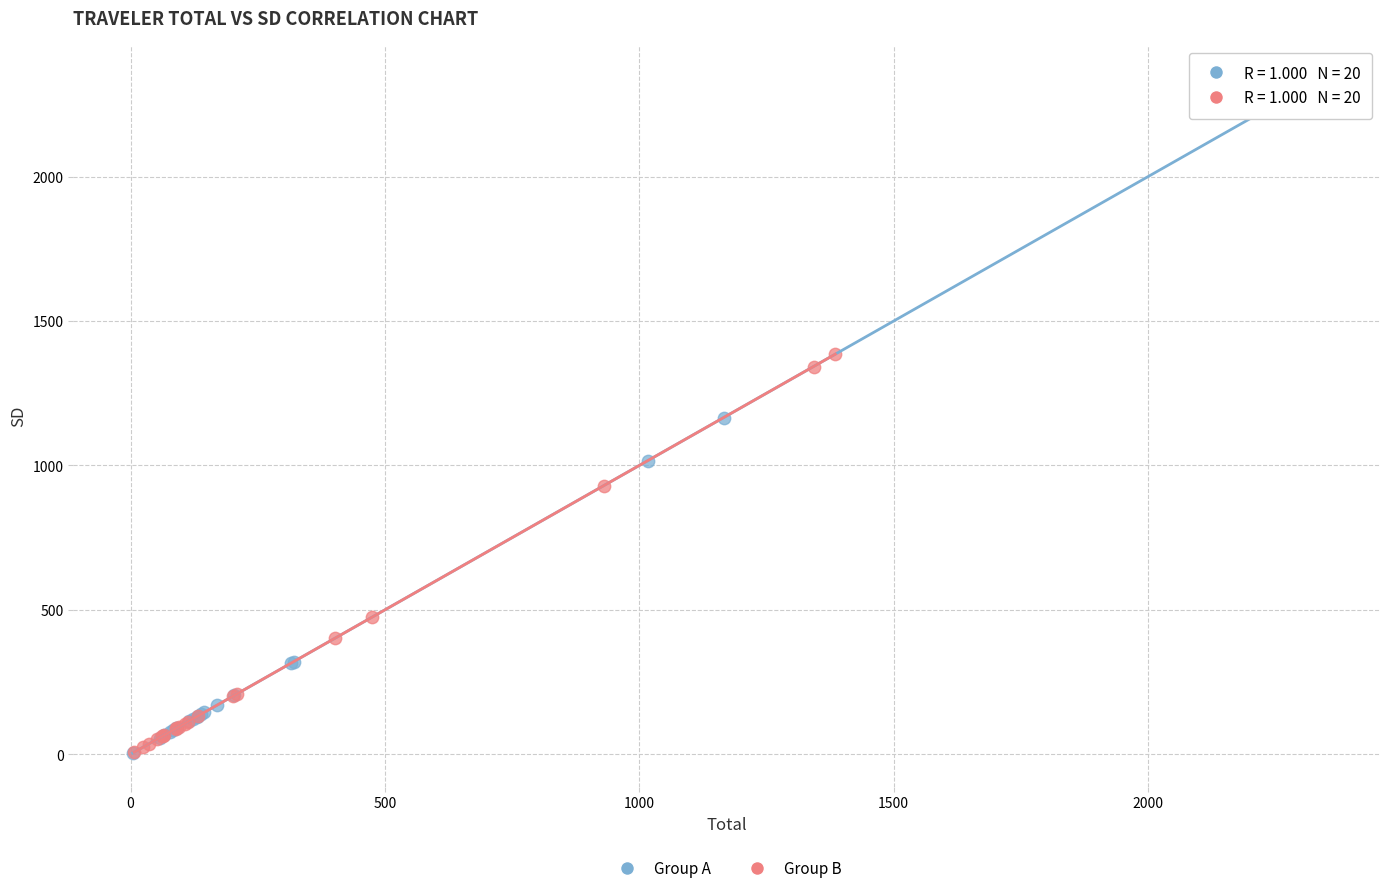

Which series has the widest spread of Y values?

Group A